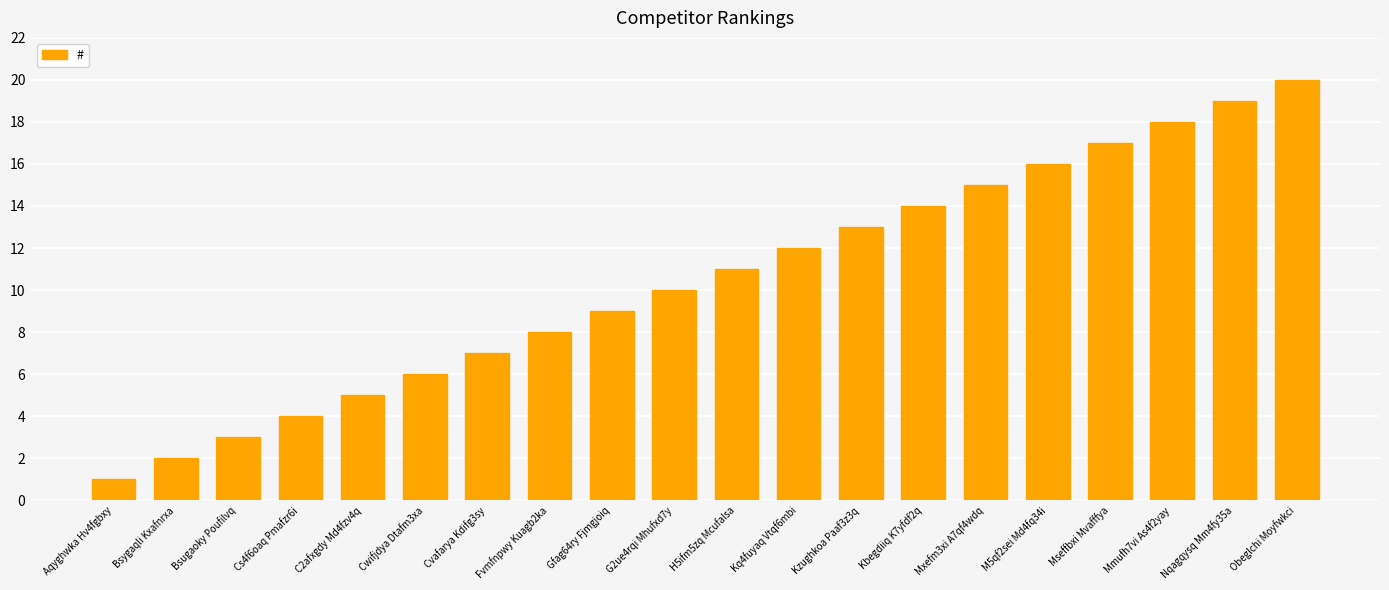

What position from the left is Kq4fuyaq Vtqf6mbi?

12